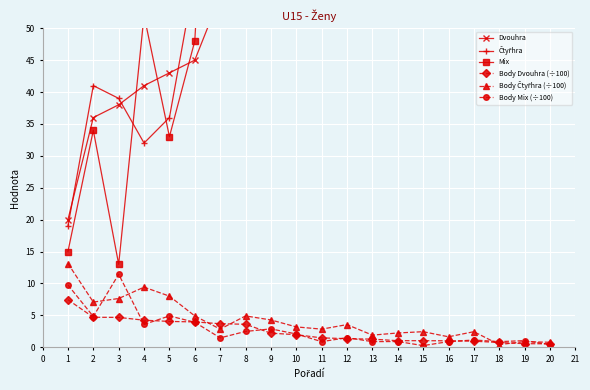

What is the average value of the Body Mix (÷100) series?

2.8